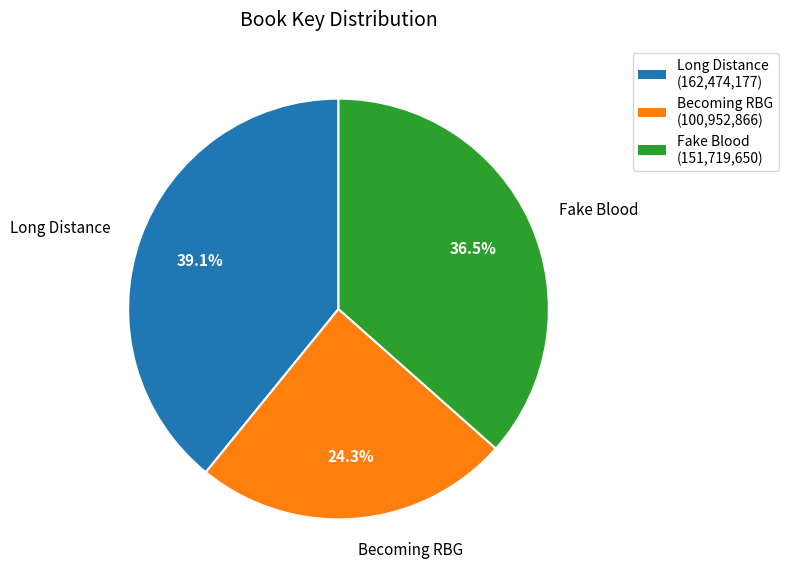

Is the sum of Long Distance and Becoming RBG greater than half?

Yes